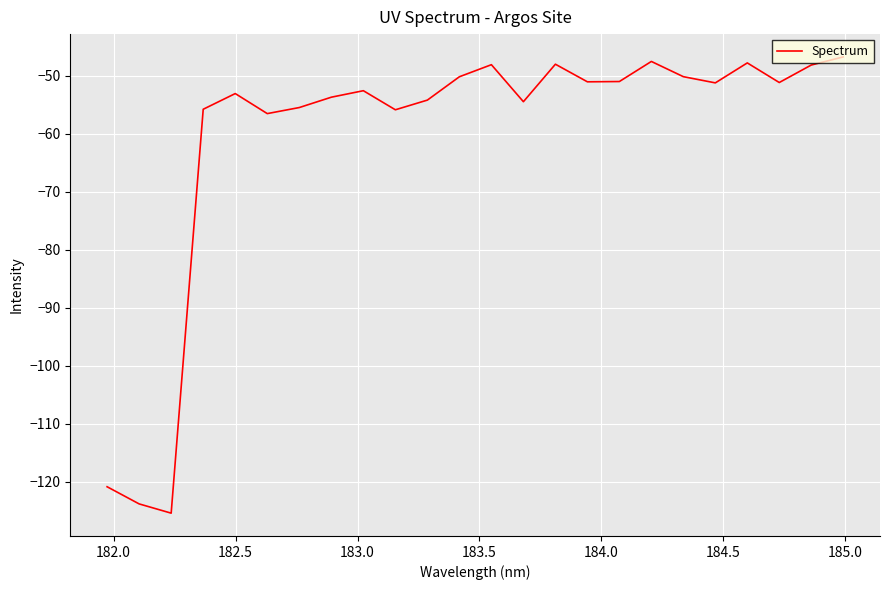

What is the maximum value shown in the chart?

-46.8